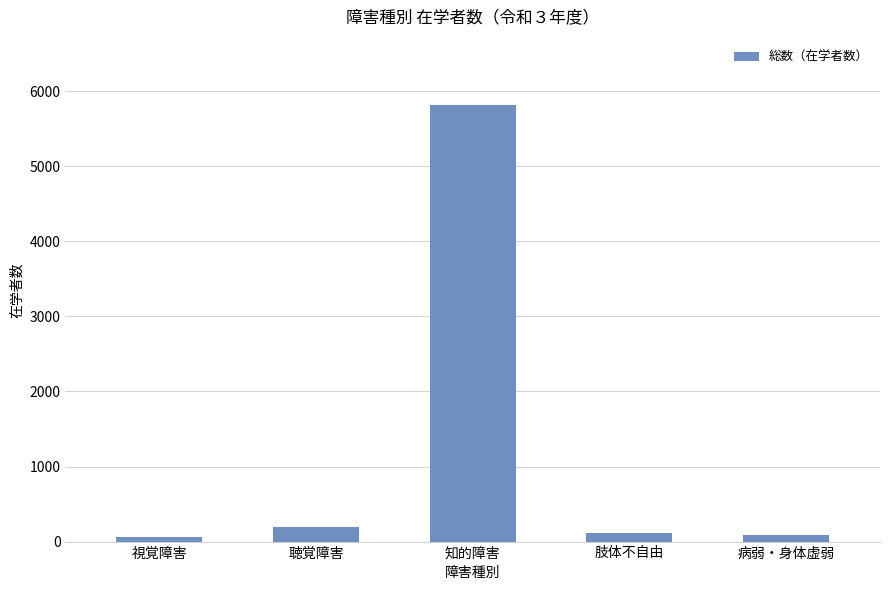

How many values are below 112?

2